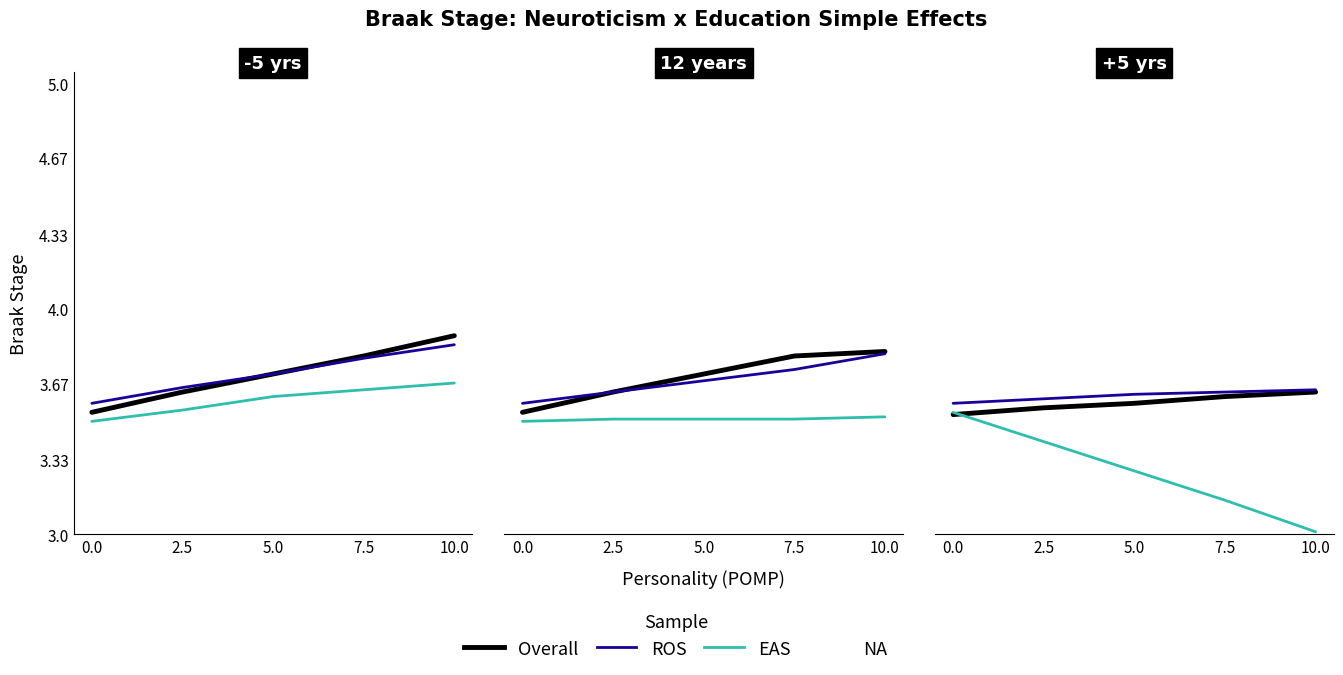

How many lines are shown in the chart?

3